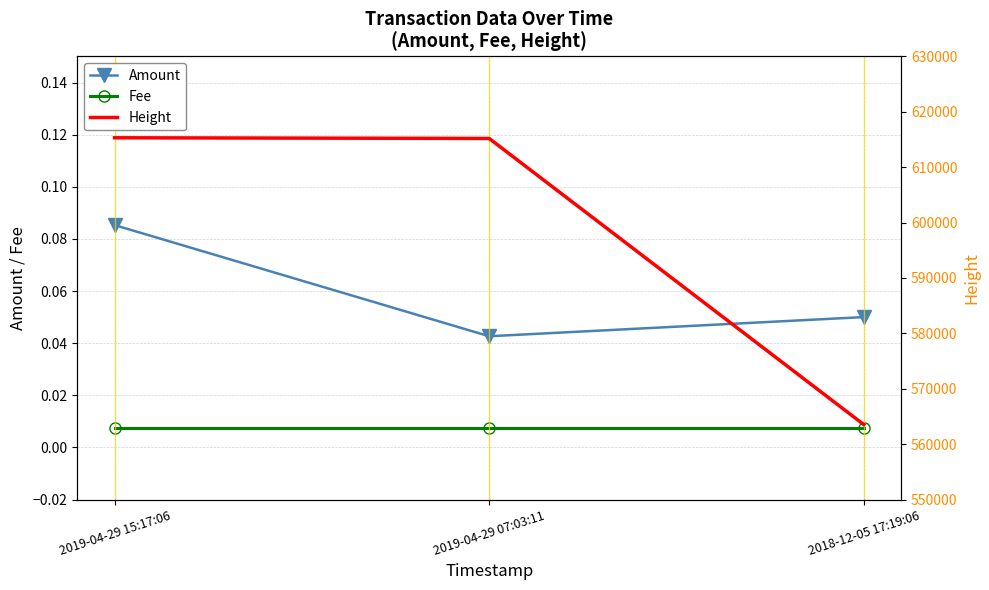

What is the approximate value of Height at 2018-12-05 17:19:06?

563535.0